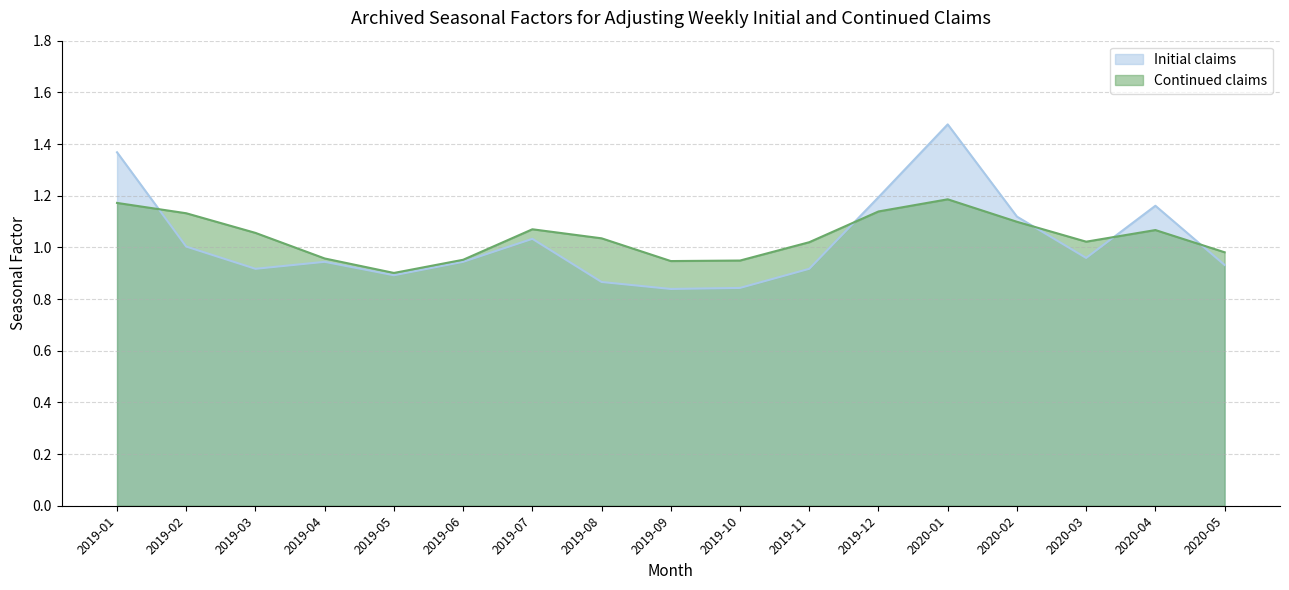

At which category is the sum across all series the highest?

2020-01